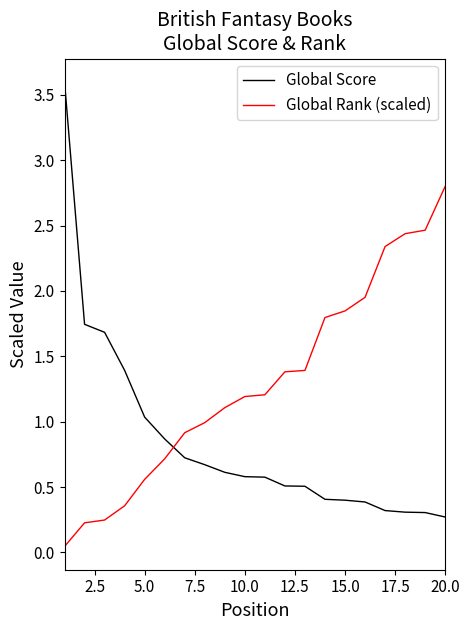

At how many categories does at least one series exceed 0?

20